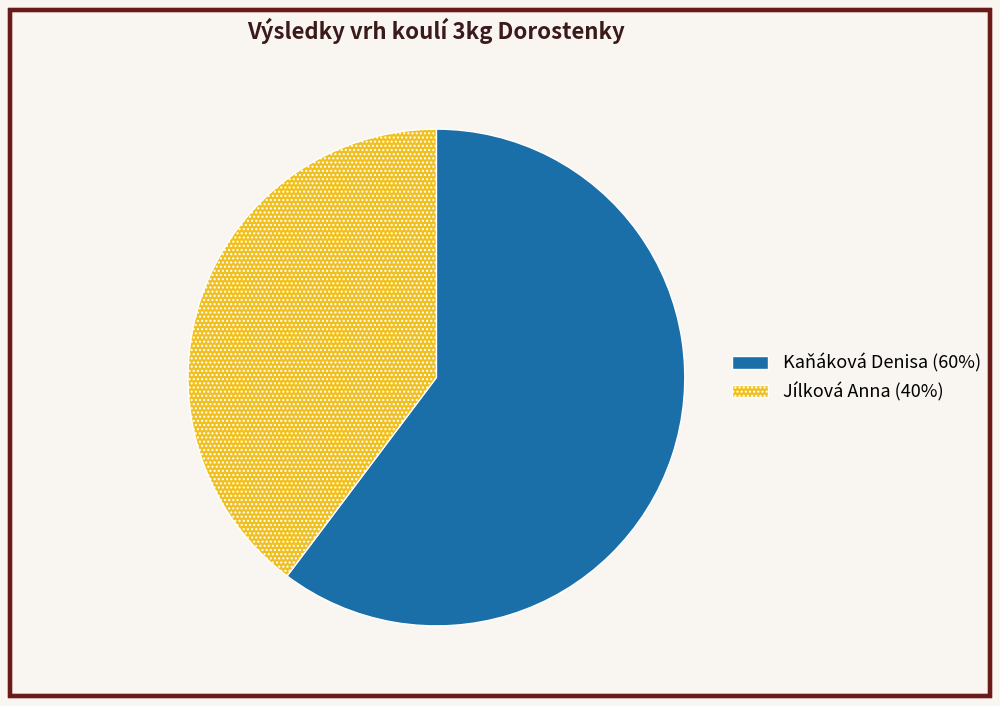

The Jílková Anna slice represents 53% of the pie. True or false?

False